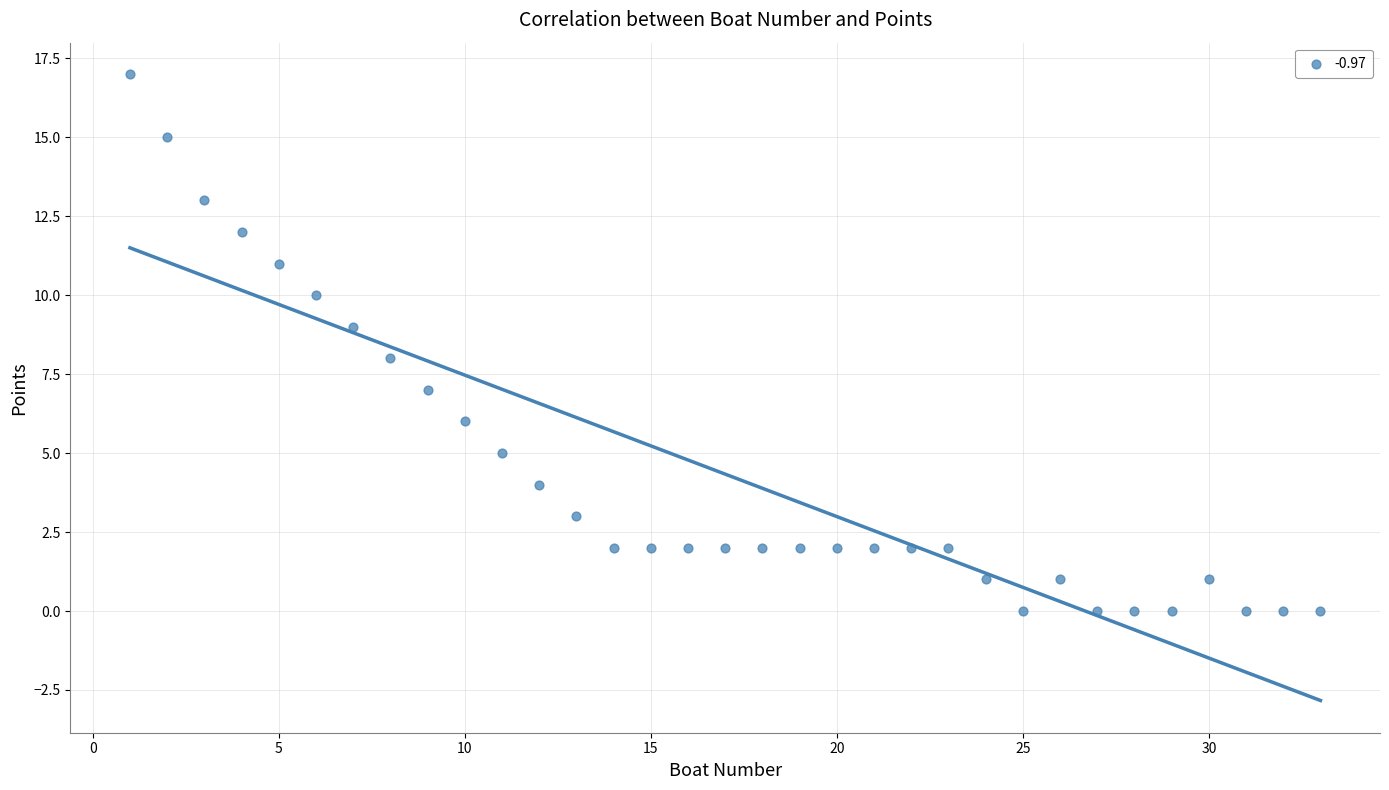

What is the range of X values (max minus min)?

32